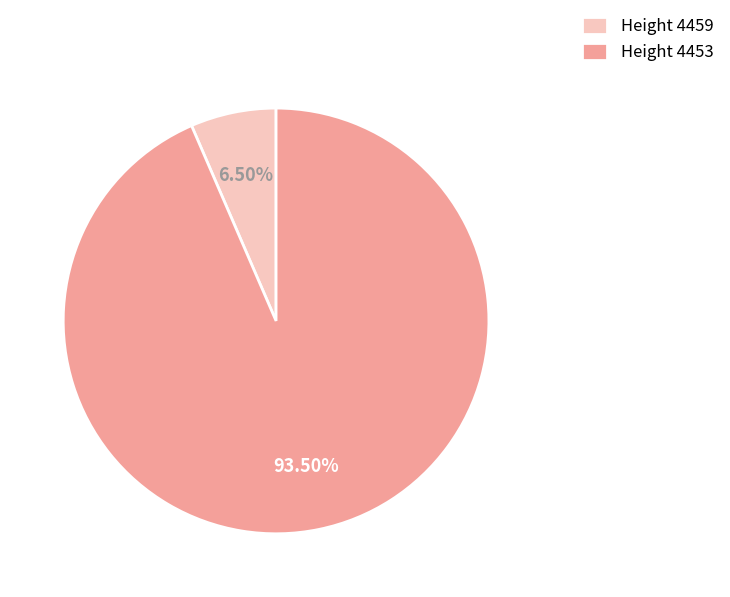

To the nearest percent, what is the difference between the largest and smallest slice percentages?

87%